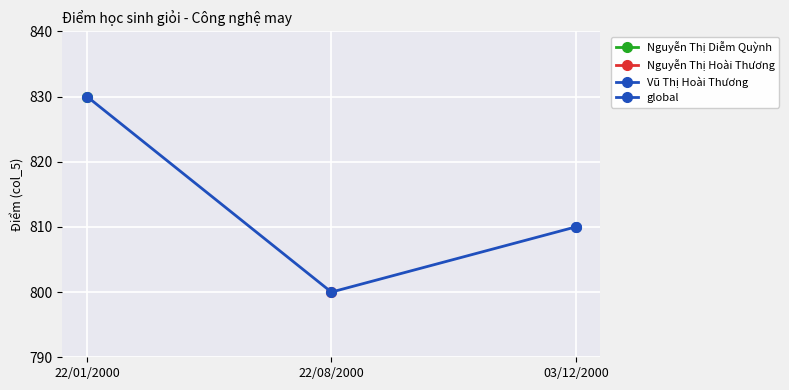

What position from the right is 22/01/2000?

3